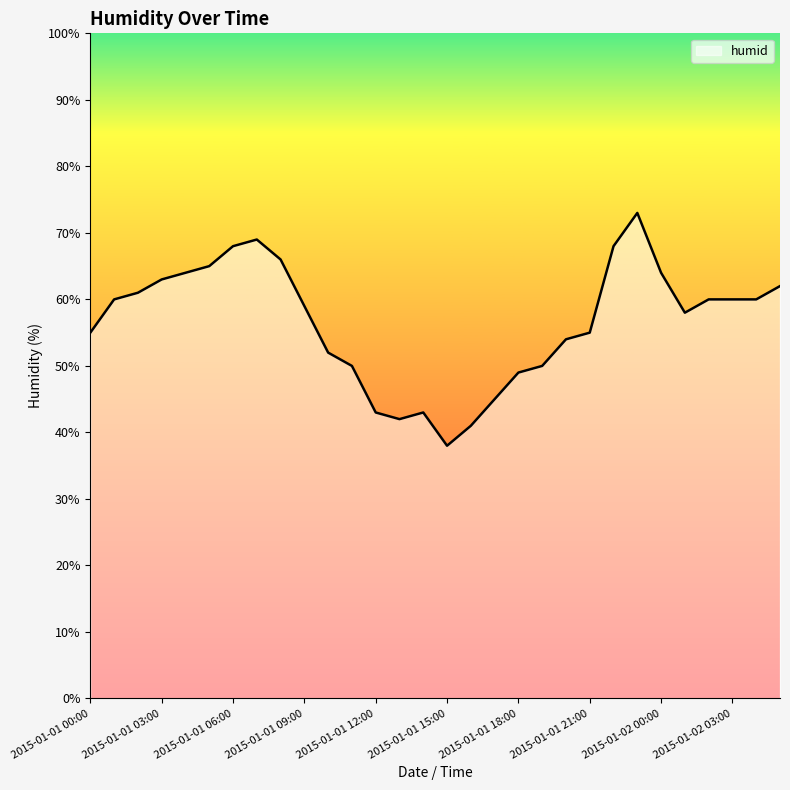

How many values are below 60?

15